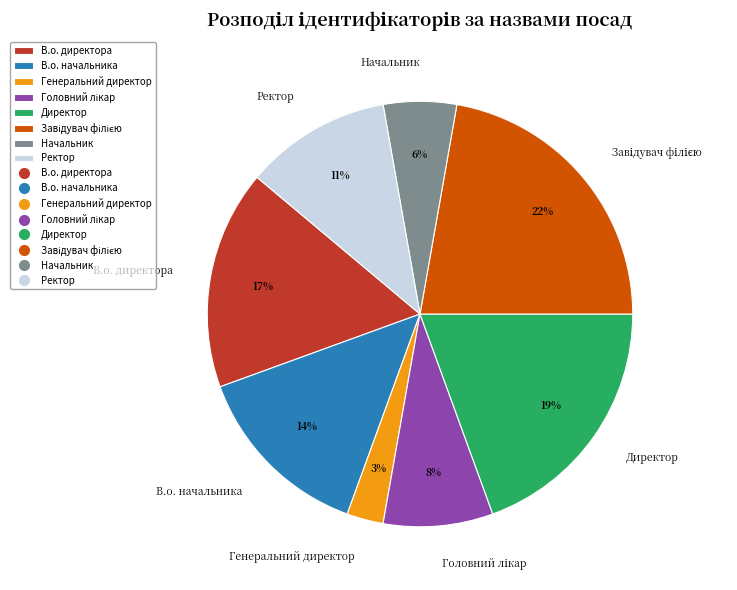

To the nearest percent, what percentage of the pie is В.о. начальника?

14%